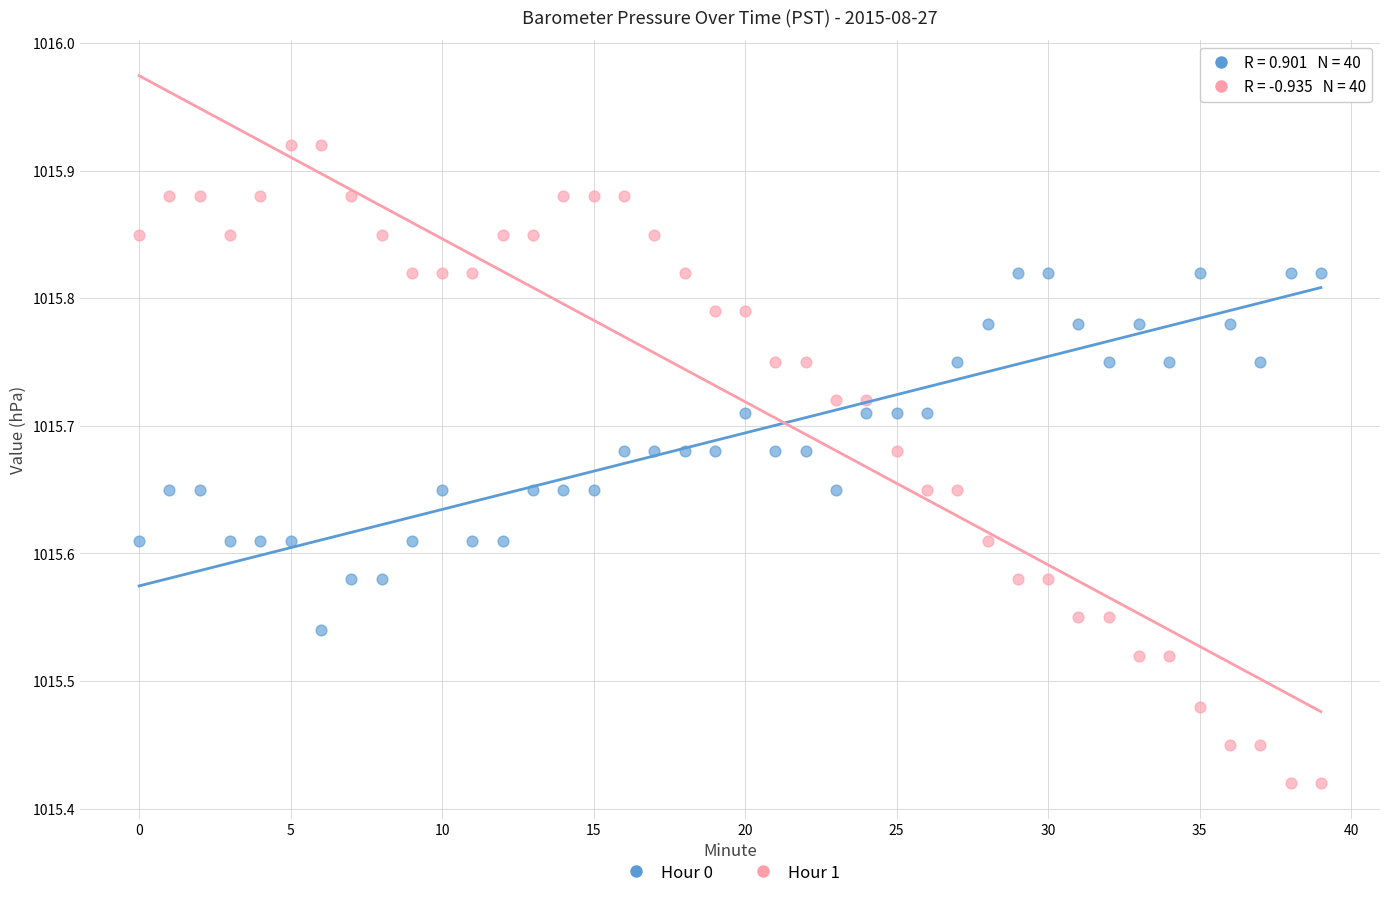

Which series contains the lowest Y value?

Hour 1